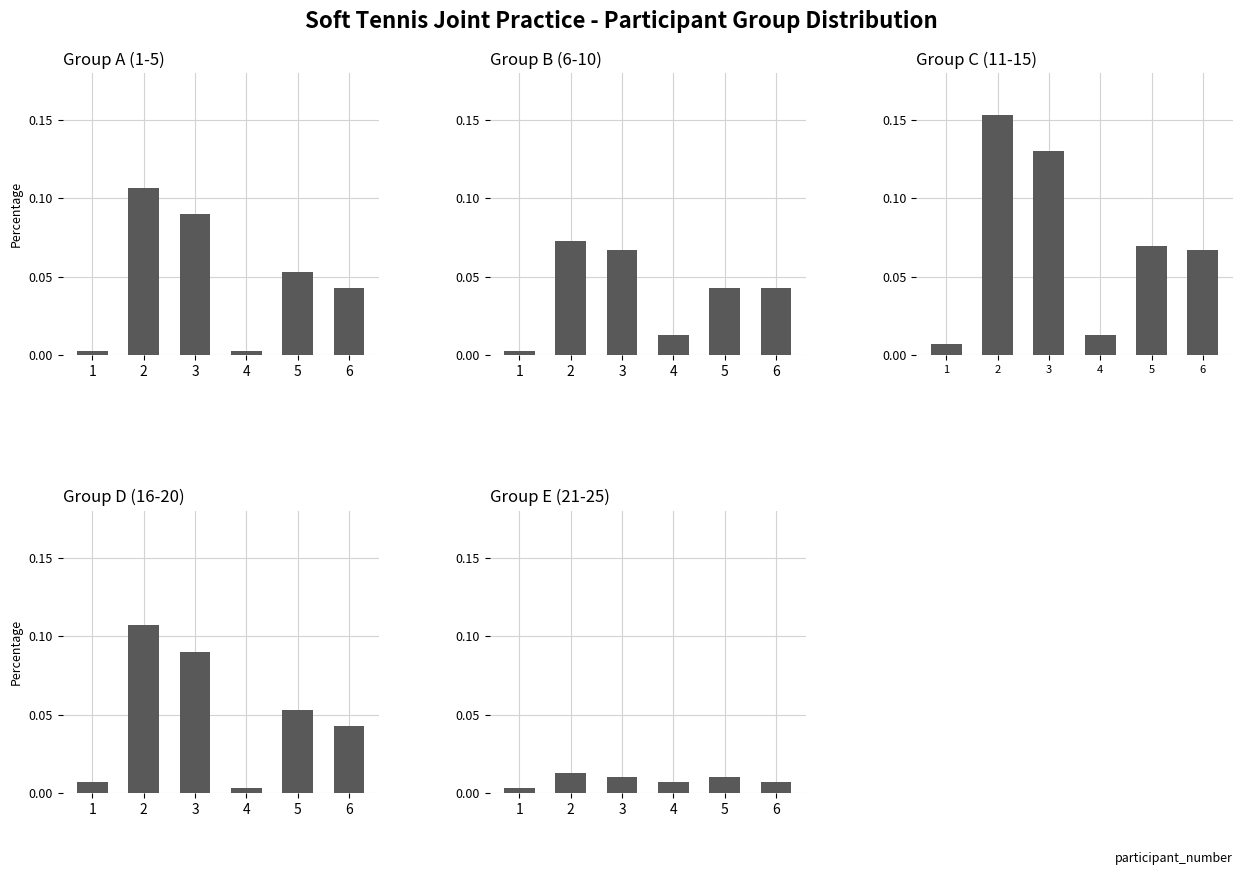

Reading left to right, transcribe all the data shown in this chart.

Group A (1-5): 0.0	0.1	0.1	0.0	0.1	0.0
Group B (6-10): 0.0	0.1	0.1	0.0	0.0	0.0
Group C (11-15): 0.0	0.2	0.1	0.0	0.1	0.1
Group D (16-20): 0.0	0.1	0.1	0.0	0.1	0.0
Group E (21-25): 0.0	0.0	0.0	0.0	0.0	0.0